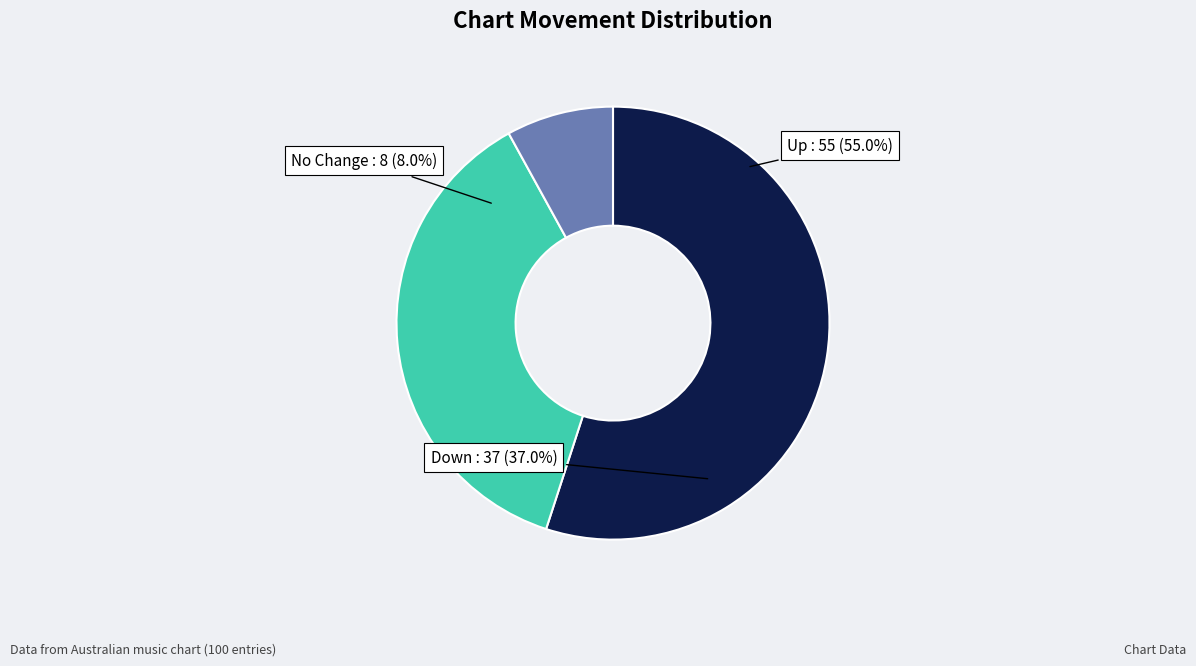

To the nearest percent, what is the average slice percentage?

33%